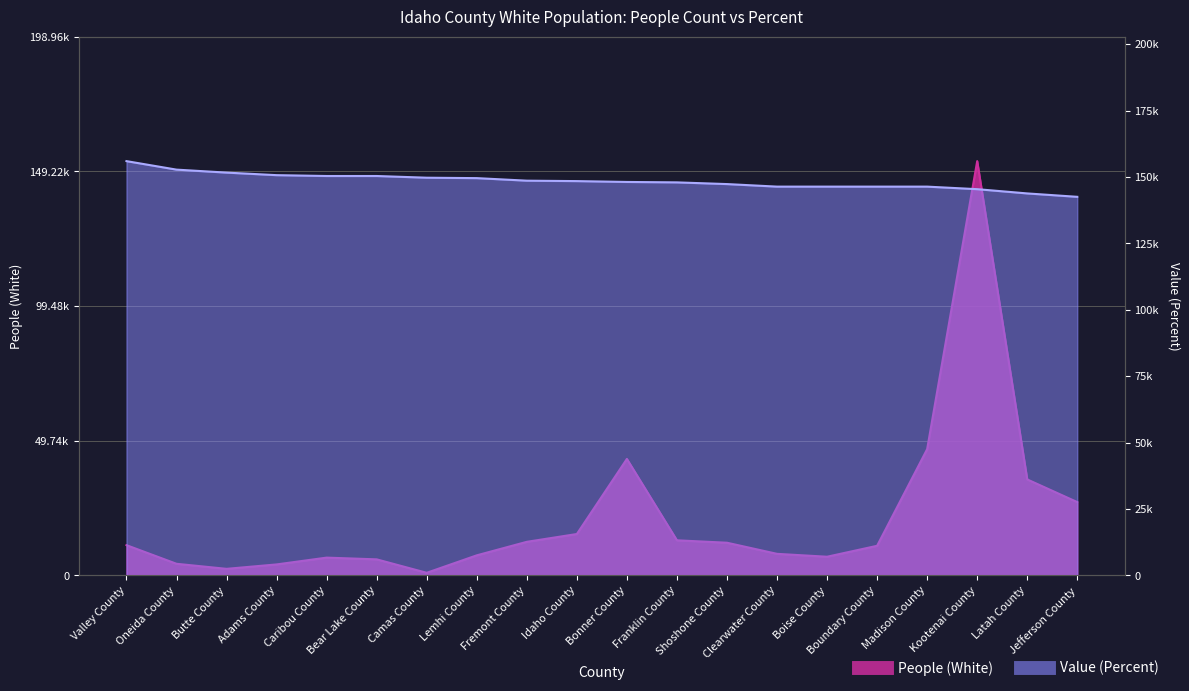

What is the maximum value for People (White)?

153044